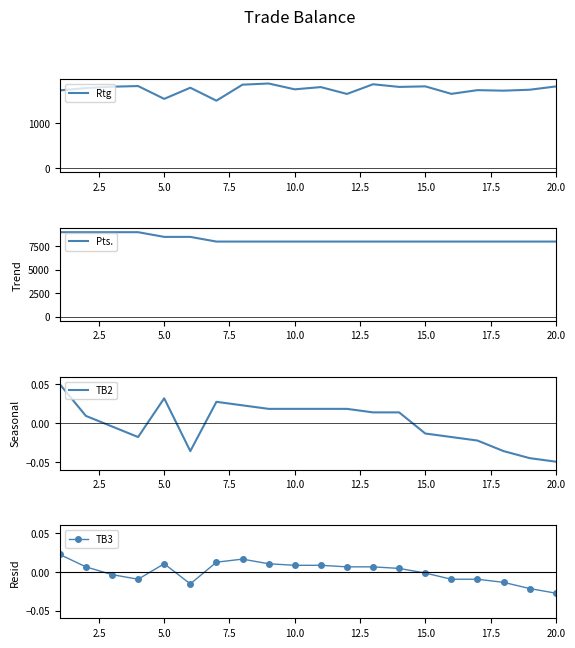

What is the lowest value of the Rtg series?

1502